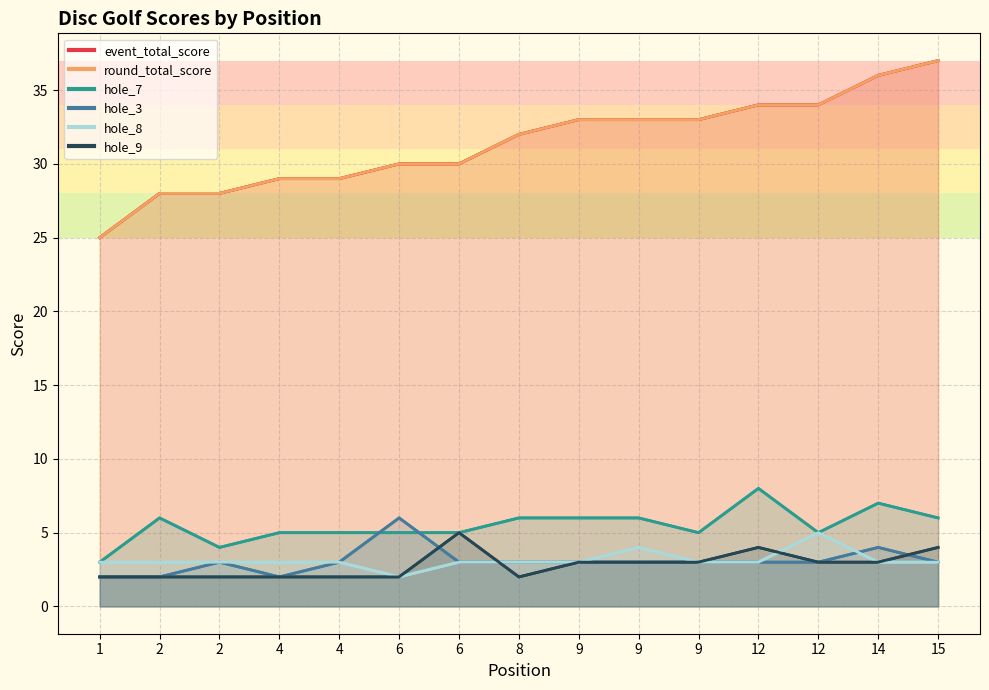

True or false: hole_9 and hole_3 intersect in this chart.

True